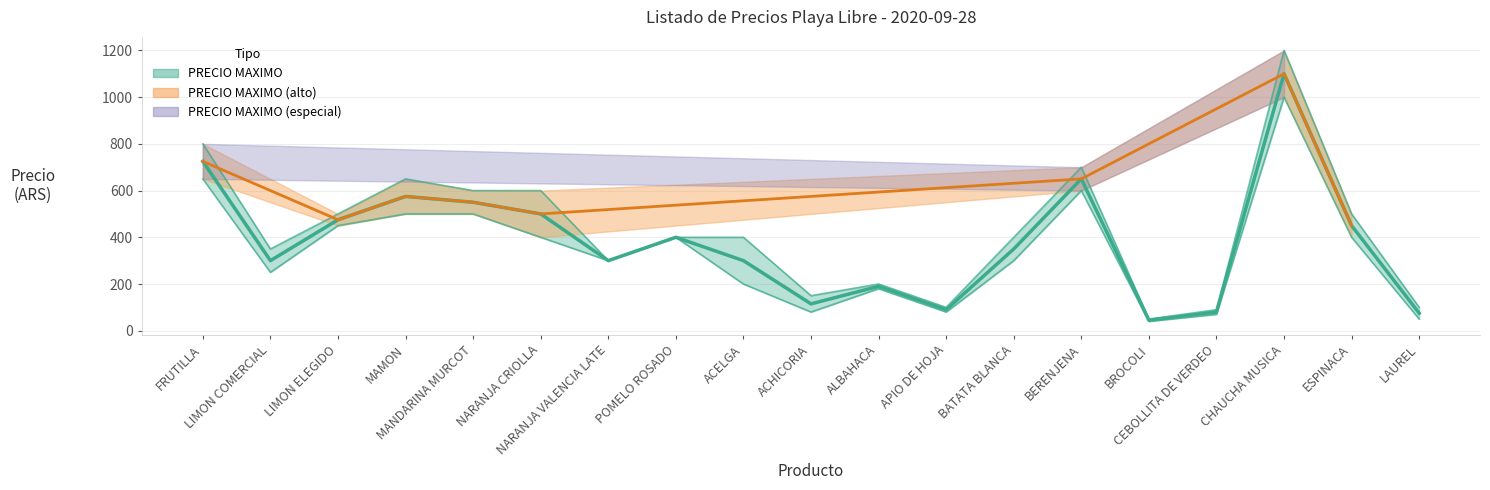

What position from the right is NARANJA VALENCIA LATE?

13